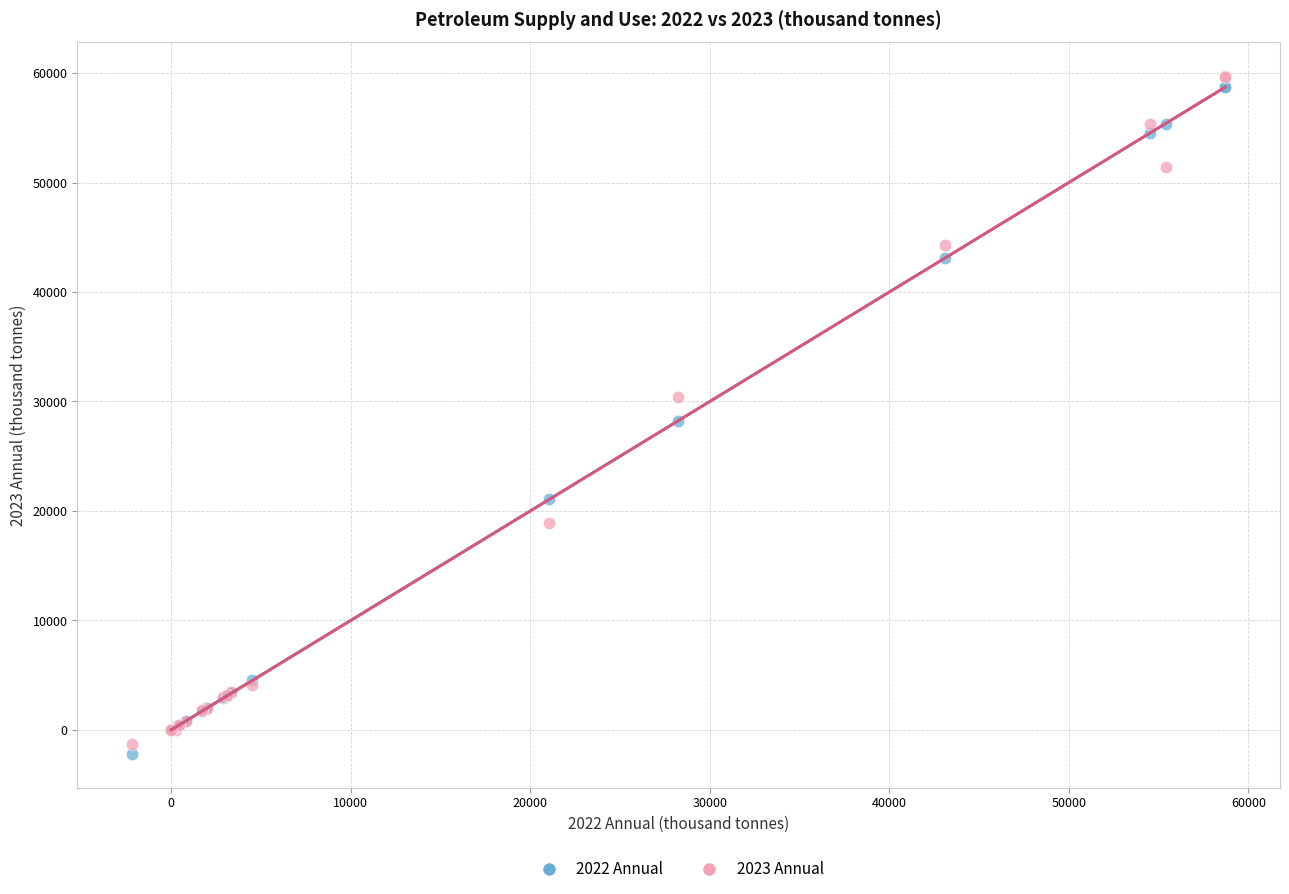

Which series has the widest spread of Y values?

2023 Annual